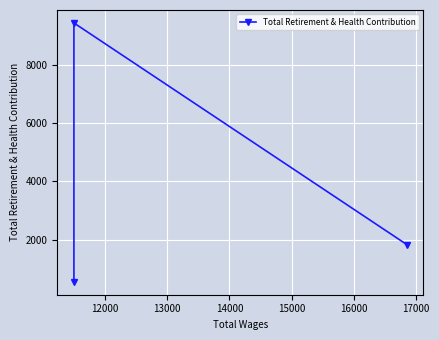

Is it true that the value at 11000 is 1177?

False